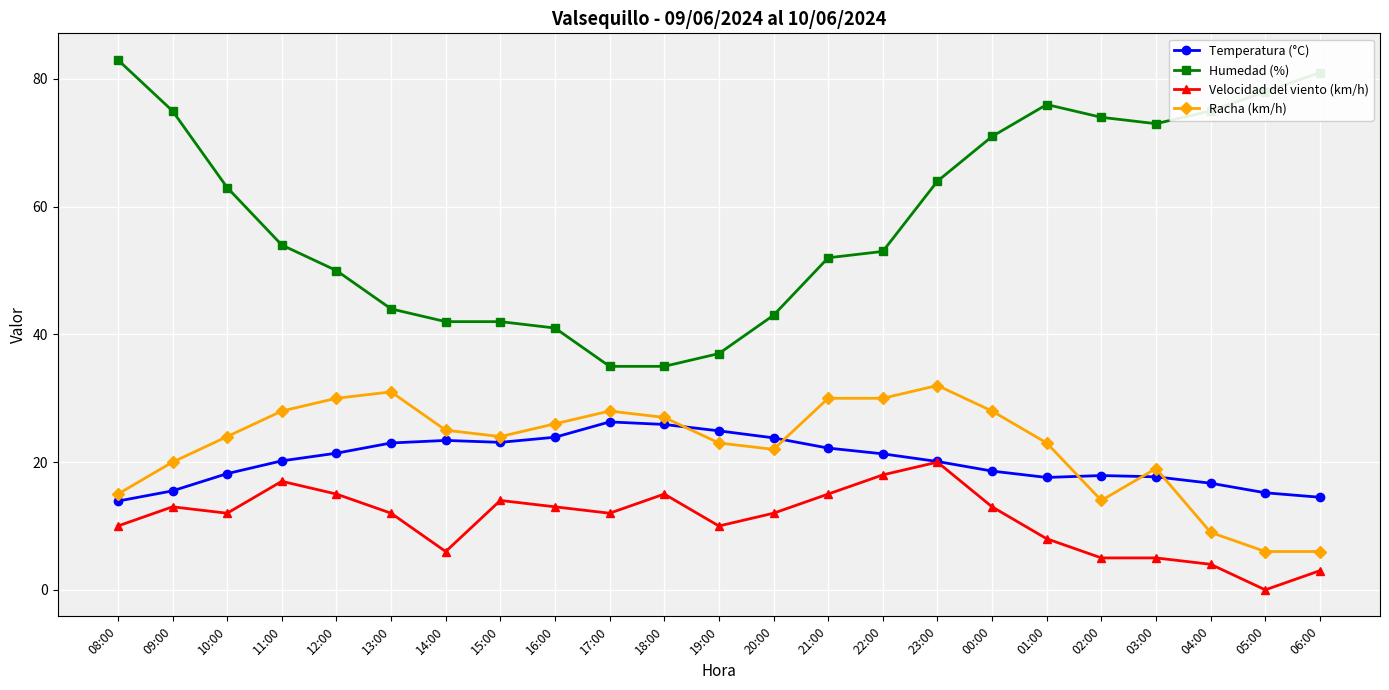

The value of Humedad (%) at 02:00 is 19.8. True or false?

False